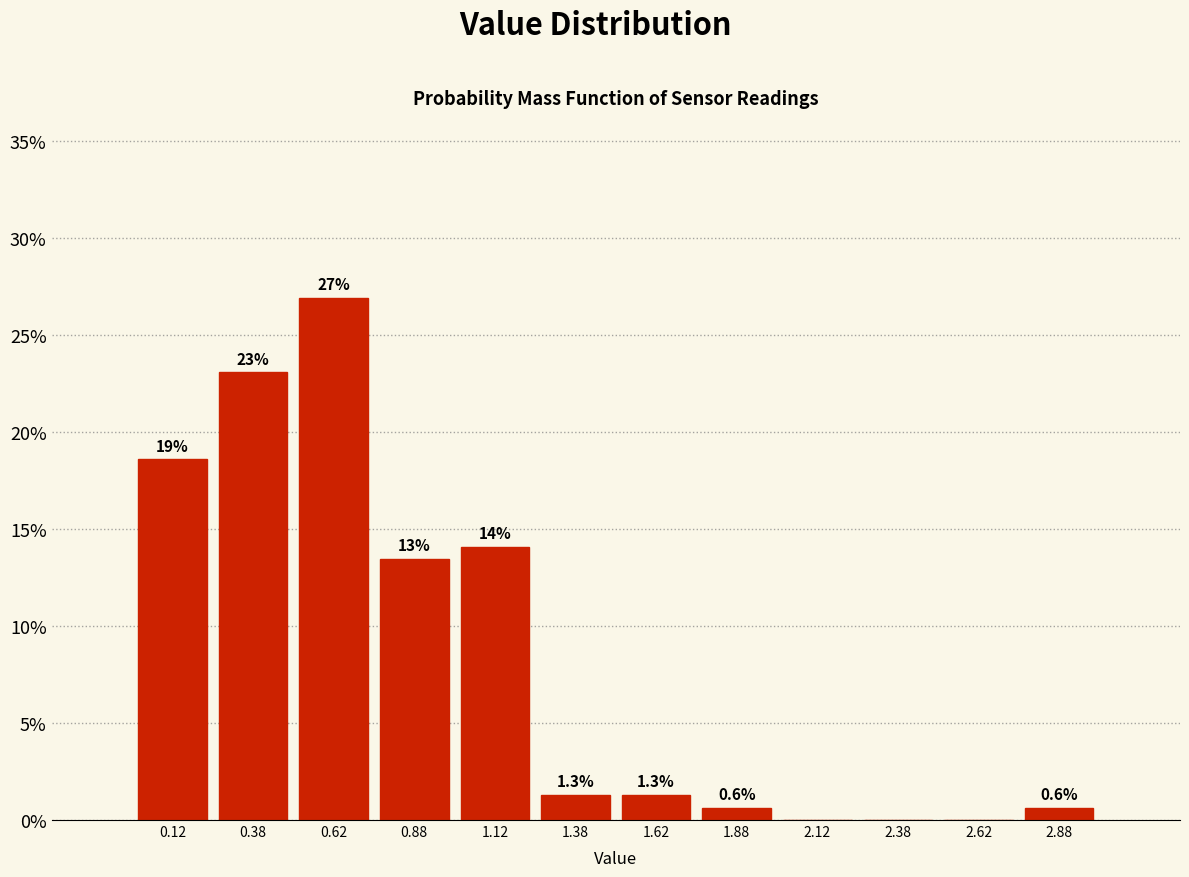

Which range on the x-axis has the tallest bar?

0.50 to 0.75